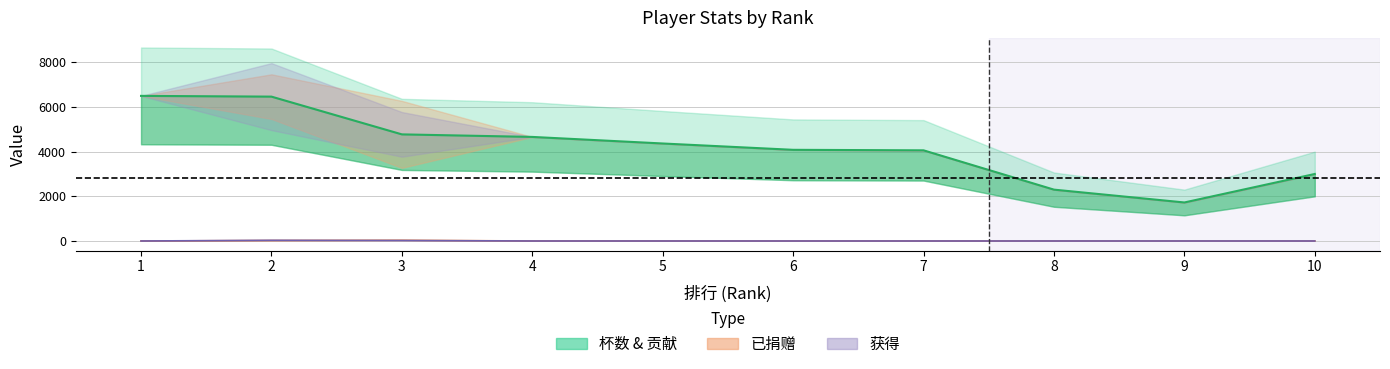

Which series has the largest range (max minus min)?

杯数